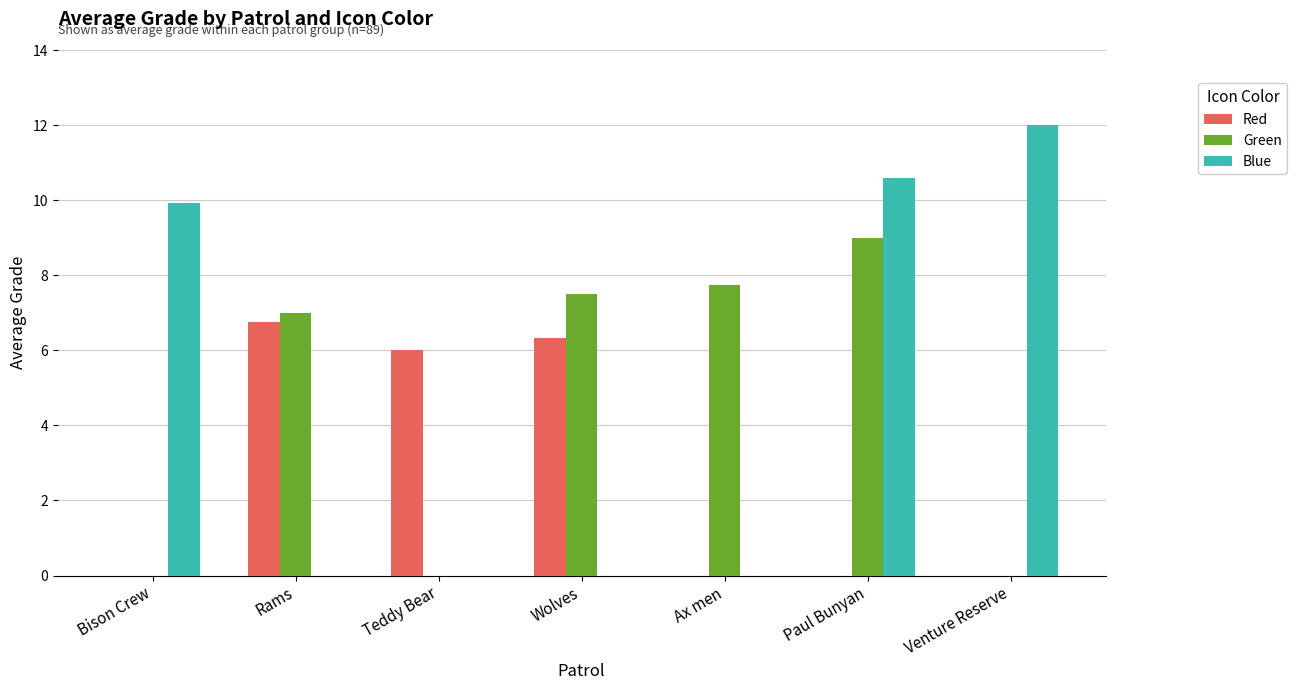

What is the greatest value displayed?

12.0